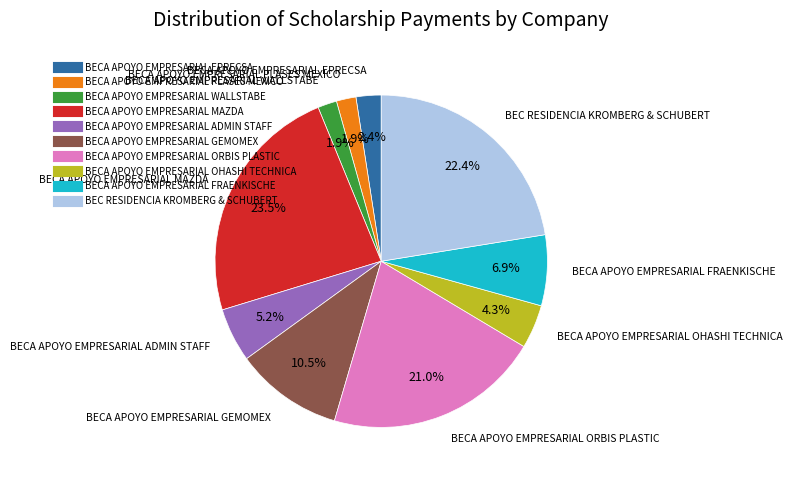

The BECA APOYO EMPRESARIAL GEMOMEX slice represents 19% of the pie. True or false?

False